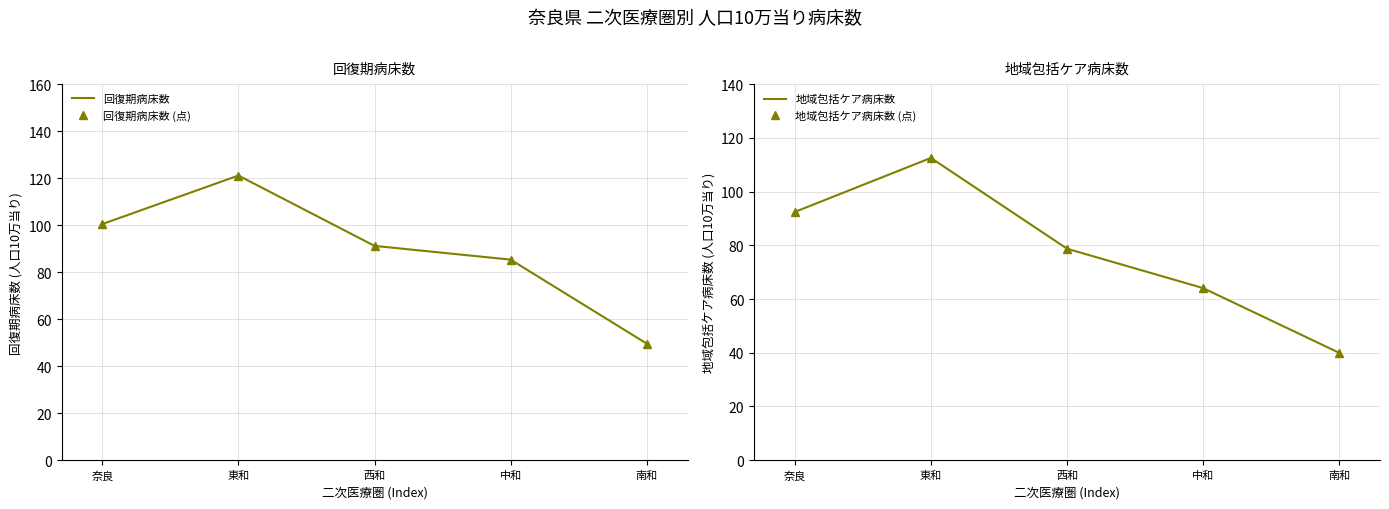

What is the label of the 2nd point from the right?

中和